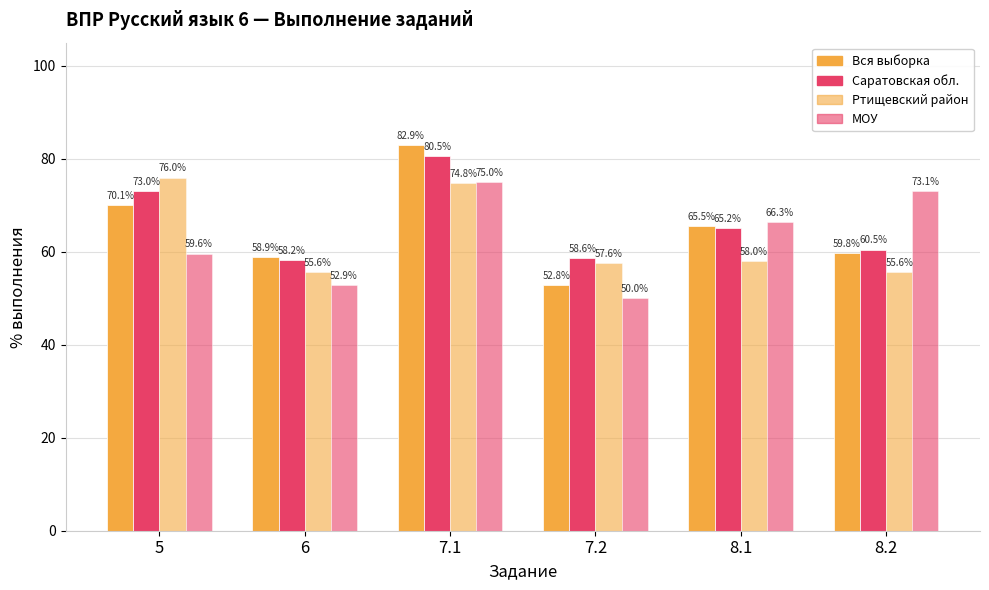

How many data points does each series have?

6